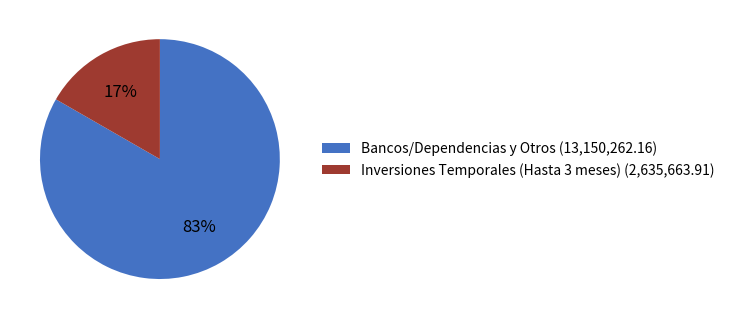

True or false: Inversiones Temporales (Hasta 3 meses) accounts for 27% of the total.

False